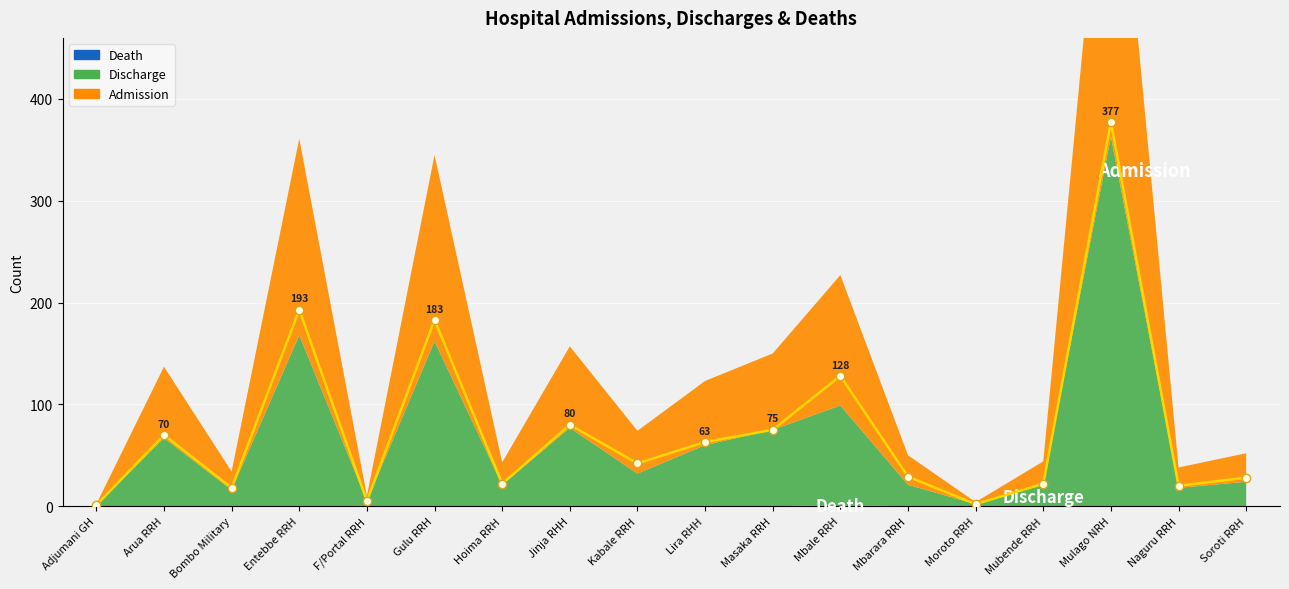

True or false: Discharge has more than 1 points higher than both neighbors.

True